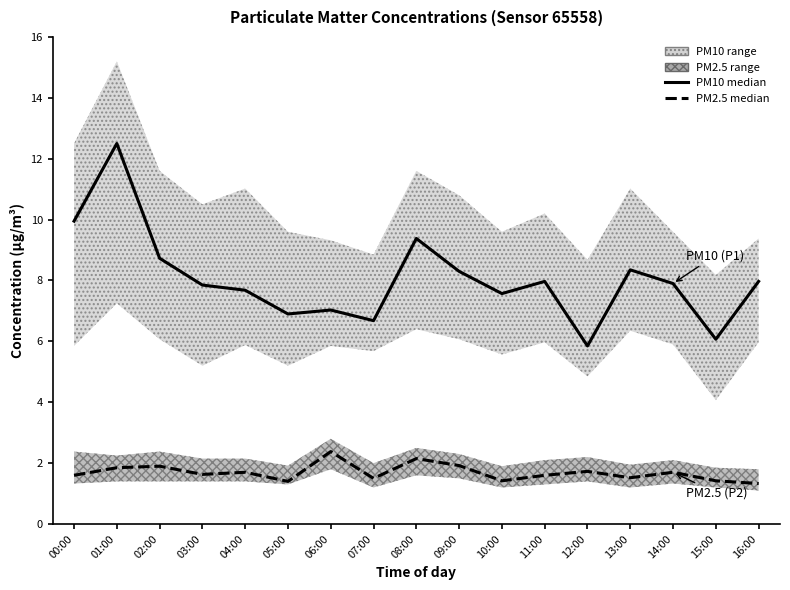

Is the value of PM2.5 (P2) at 11:00 greater than the value of PM10 (P1) at 09:00?

No